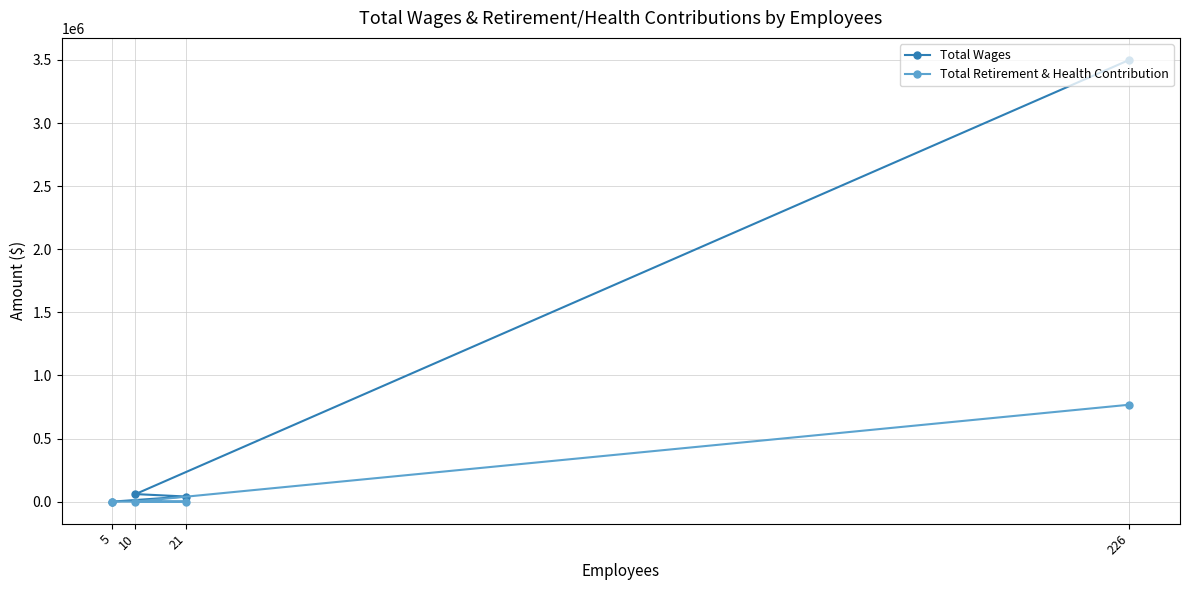

Does the chart have visible grid lines?

Yes